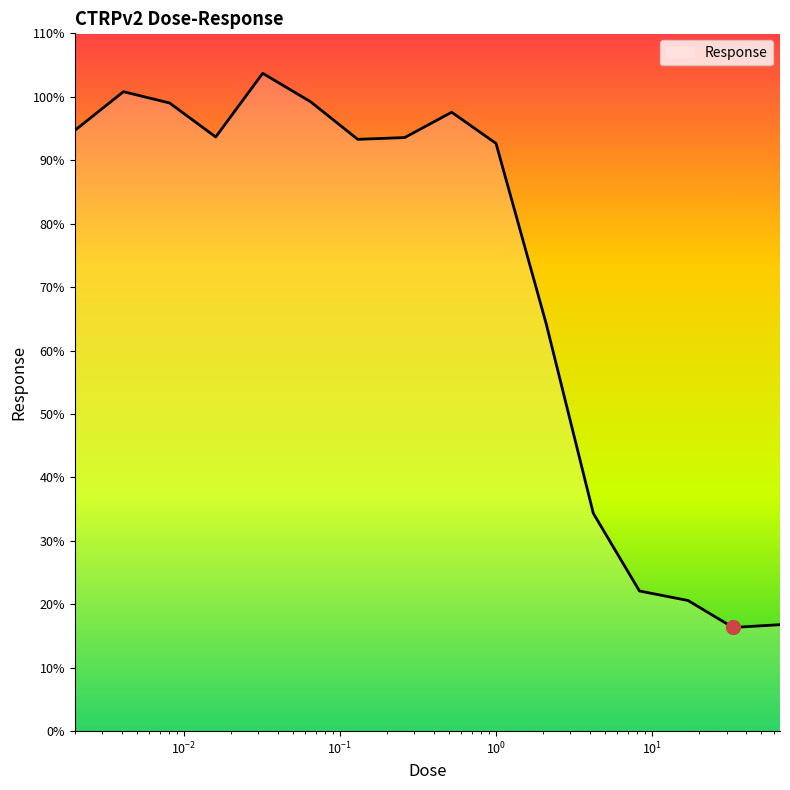

What is the greatest value displayed?

103.7